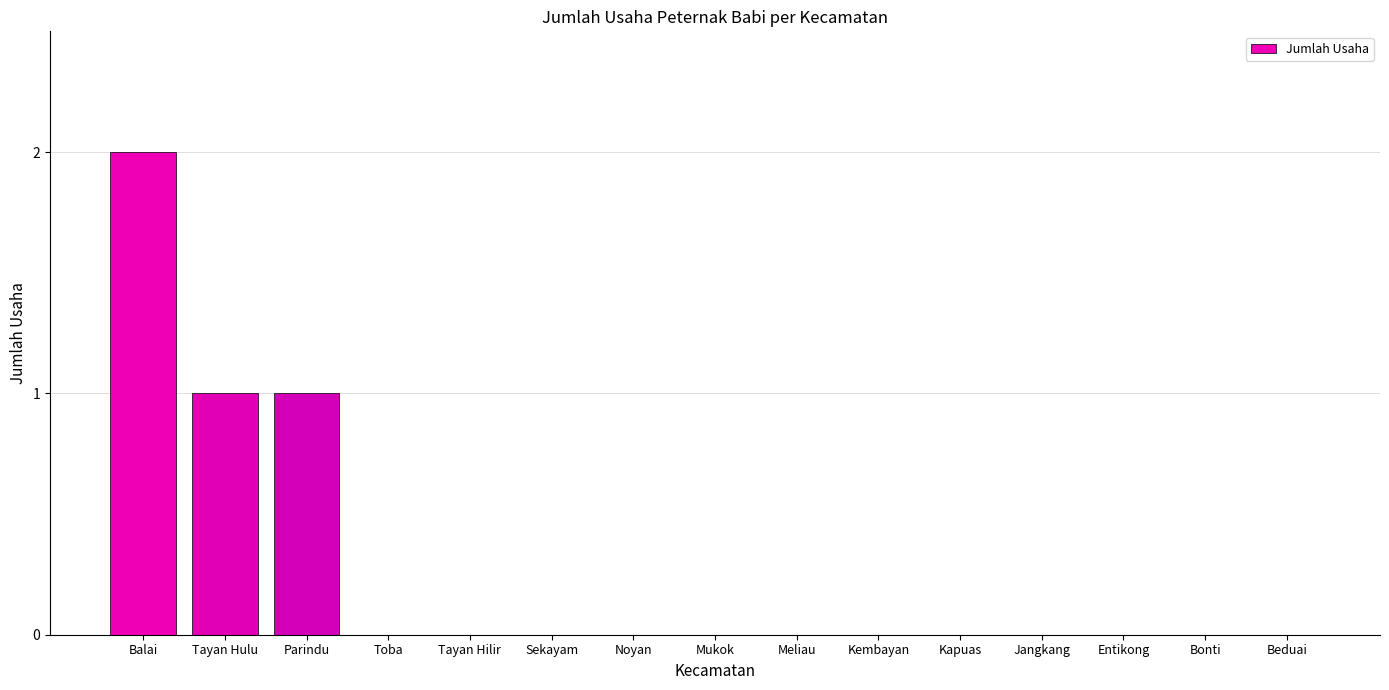

What is the sum of all values?

4